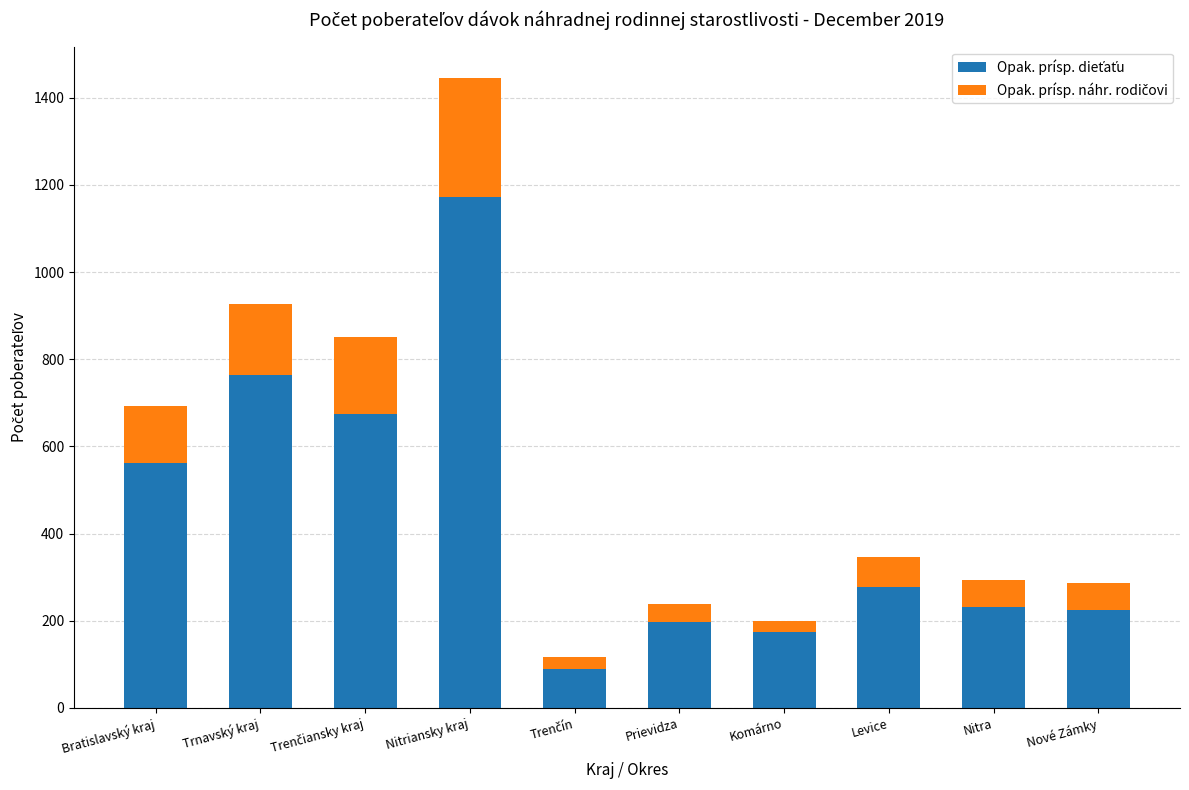

At which category is the sum across all series the highest?

Nitriansky kraj